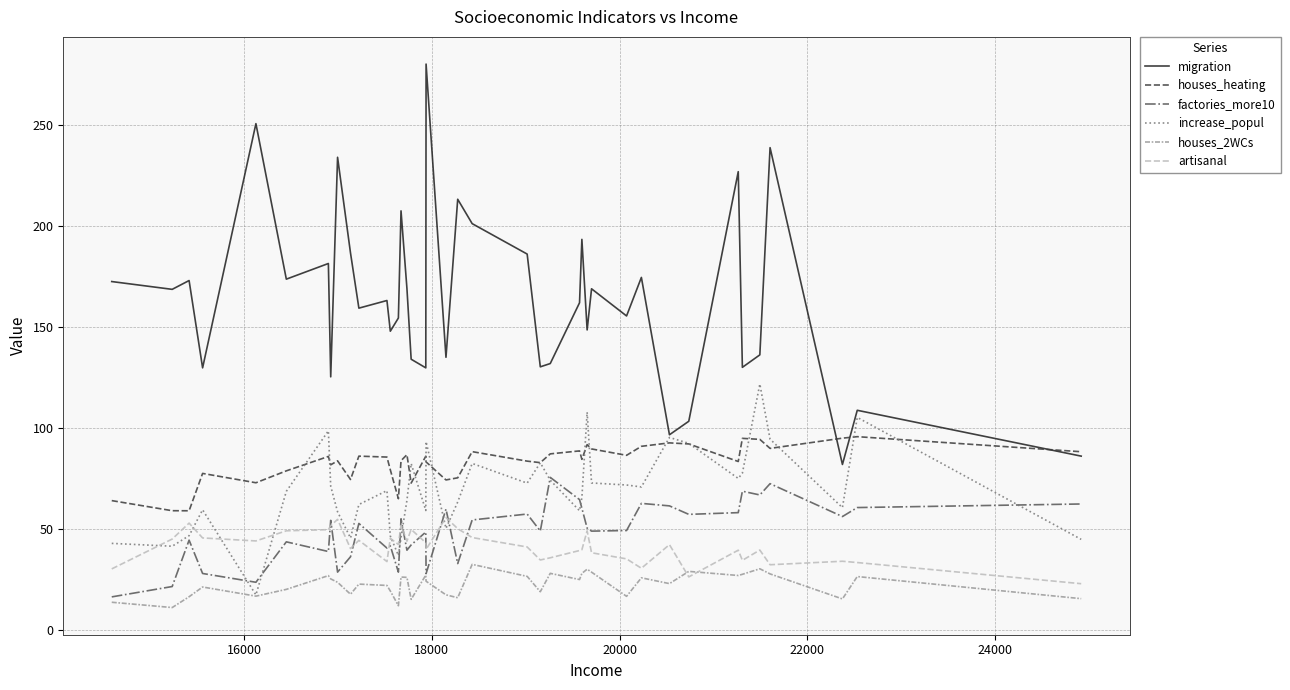

True or false: artisanal and migration intersect in this chart.

False